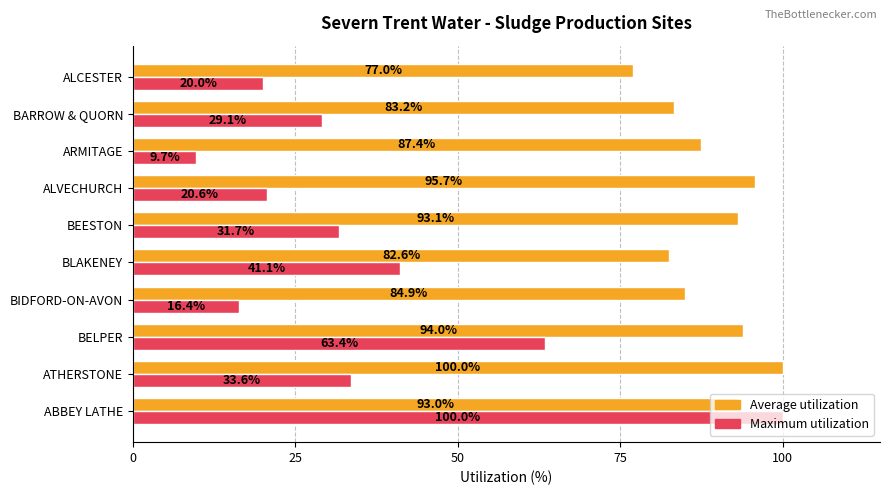

At how many categories does at least one series exceed 80?

9